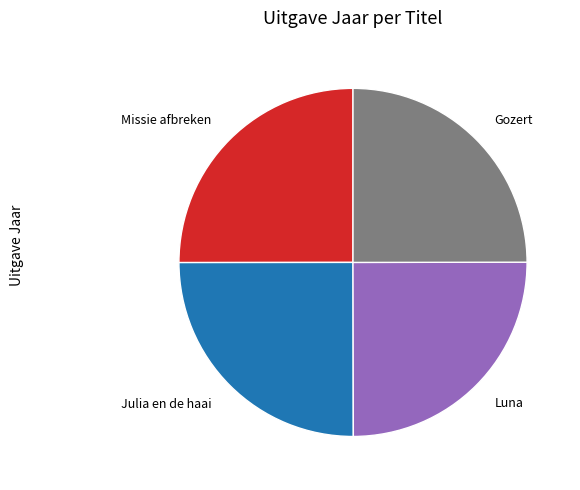

What is the ratio of the value at Luna to the value at Missie afbreken?

1.0